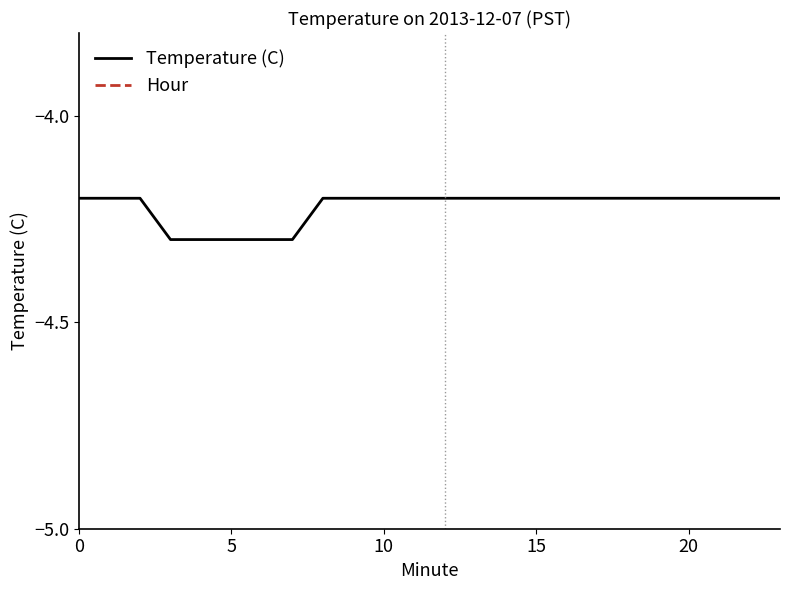

What is the label of the 17th point from the left?

16